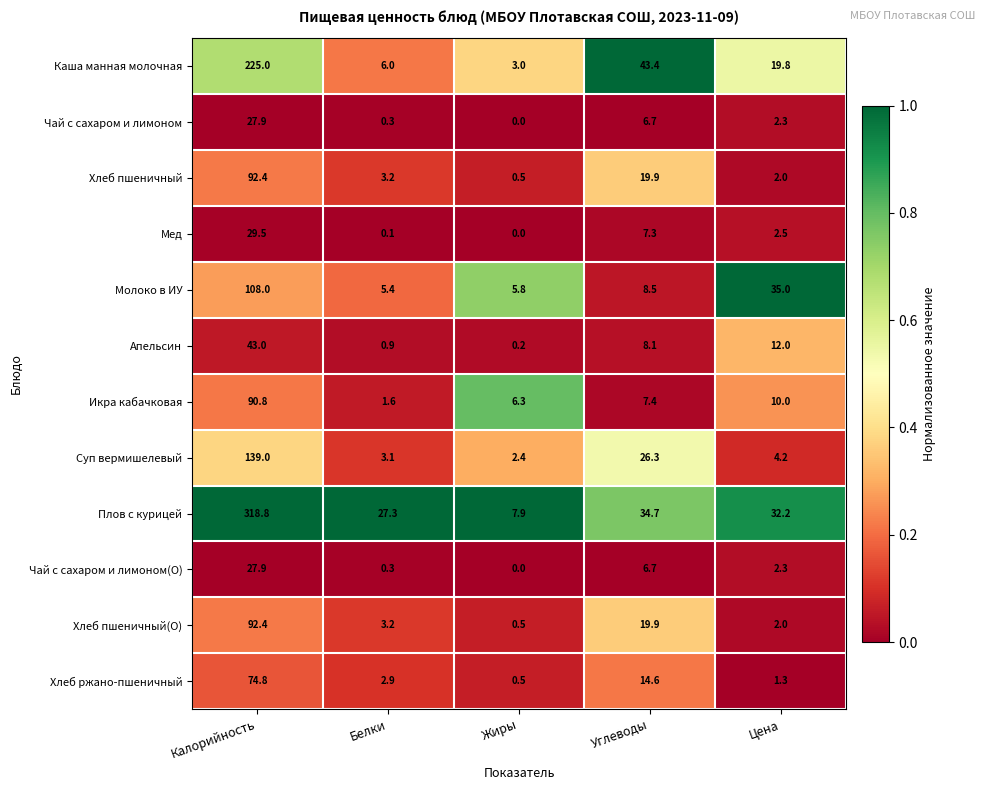

Which series has the largest total across all categories?

Плов с курицей